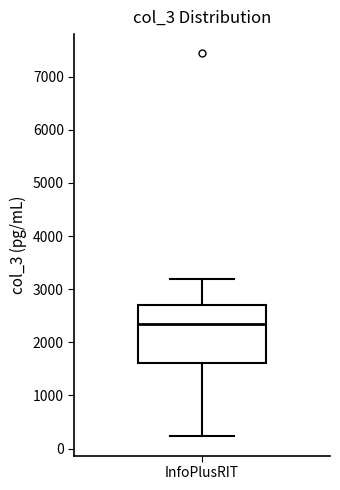

Transcribe this box plot: give where the median line is, the range the box spans, and where the two whiskers end, as read against the y-axis. The values are not printed on the chart, so give them approximately, as read against the axis.

median 2300, box 1600 to 2700, whiskers 200 to 3200